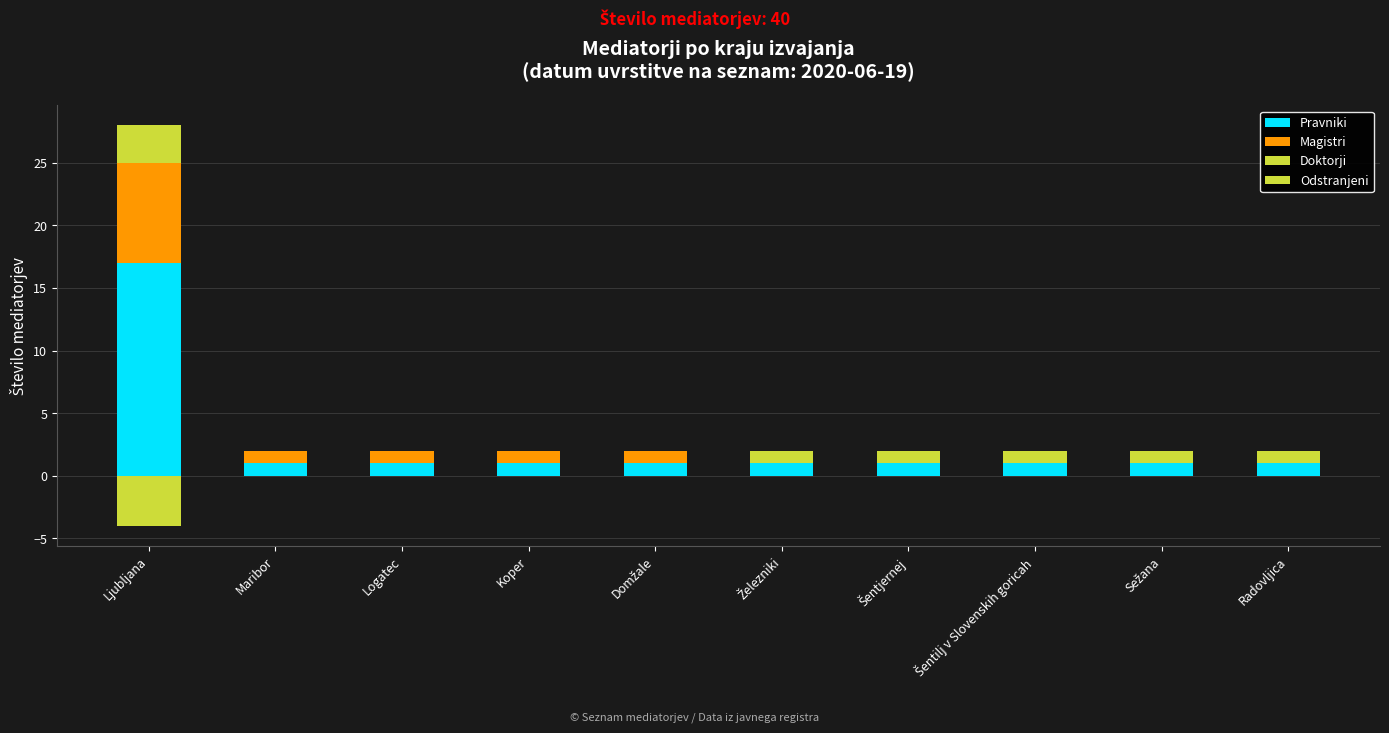

What are all the series names shown in the legend?

Pravniki, Magistri, Doktorji, Odstranjeni